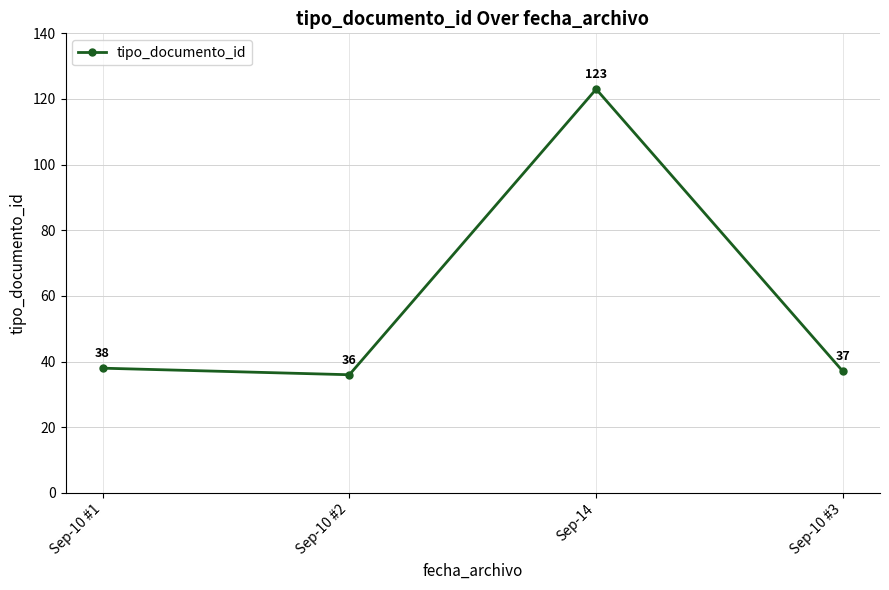

What is the difference between the second highest and minimum values?

2